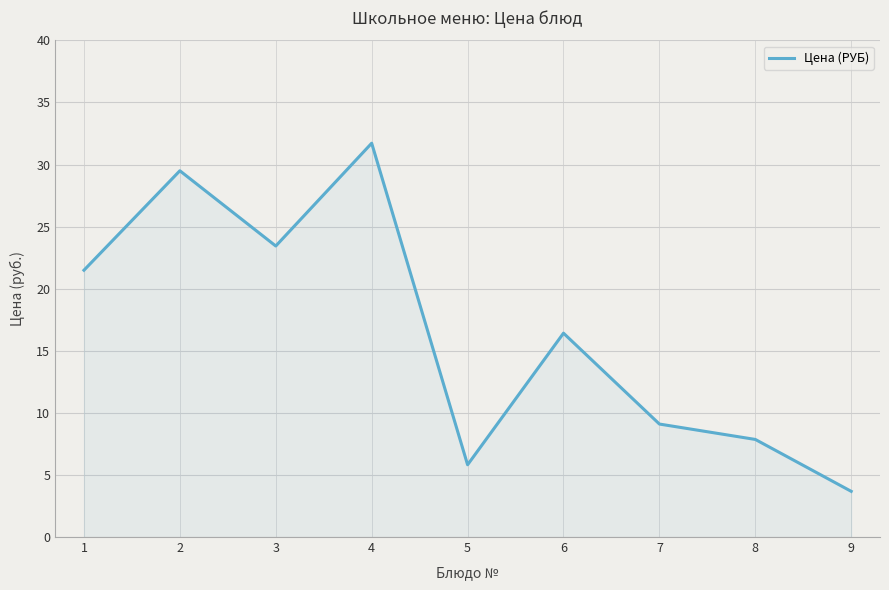

What is the ratio of the value at 3 to the value at 4?

0.7